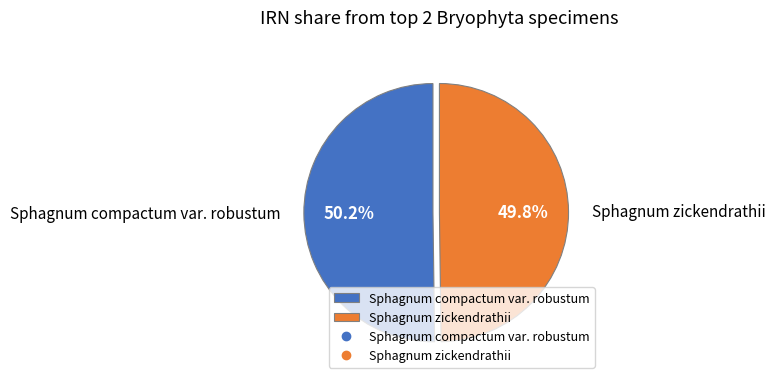

The Sphagnum zickendrathii slice represents 43% of the pie. True or false?

False